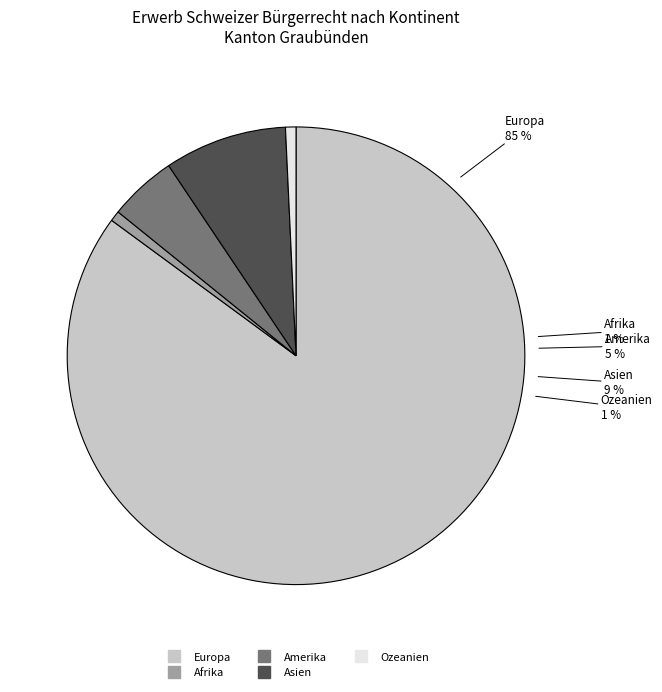

What percentage is NOT represented by Europa?

14.9%